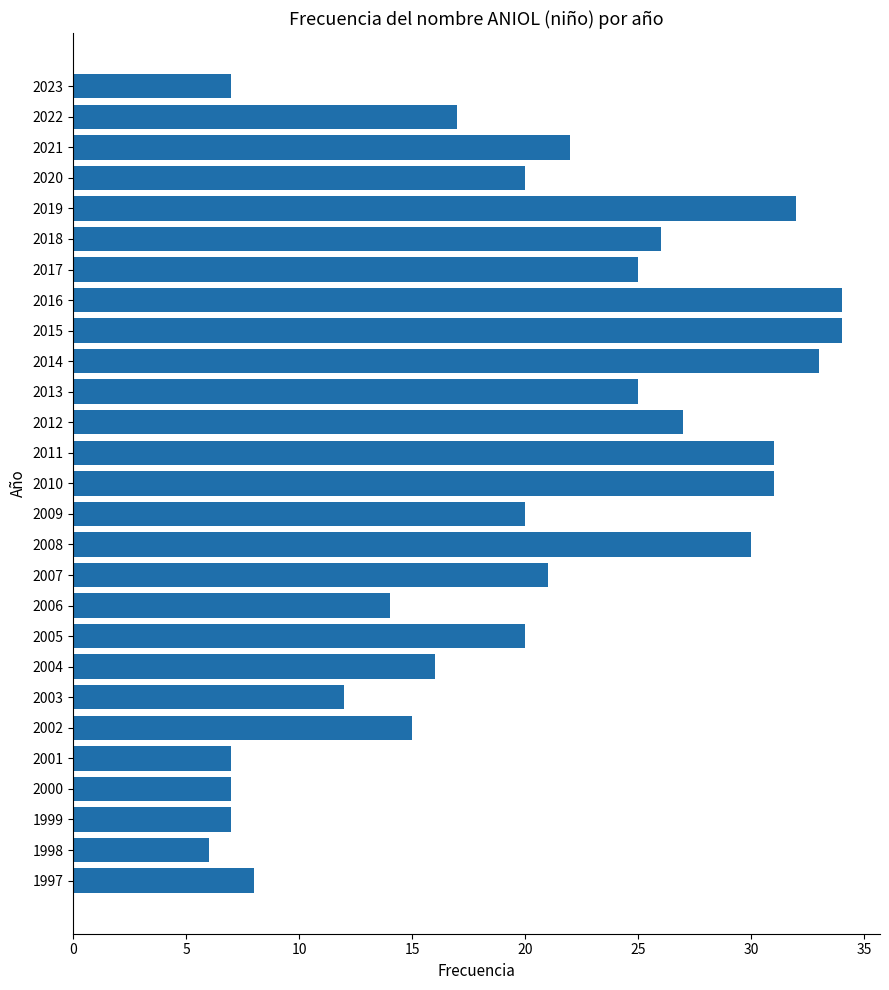

What is the minimum value shown in the chart?

6